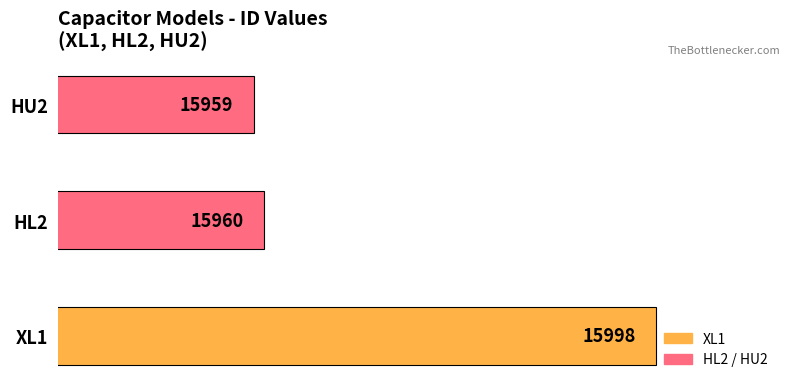

The chart shows a value of 15960 at HL2. True or false?

True